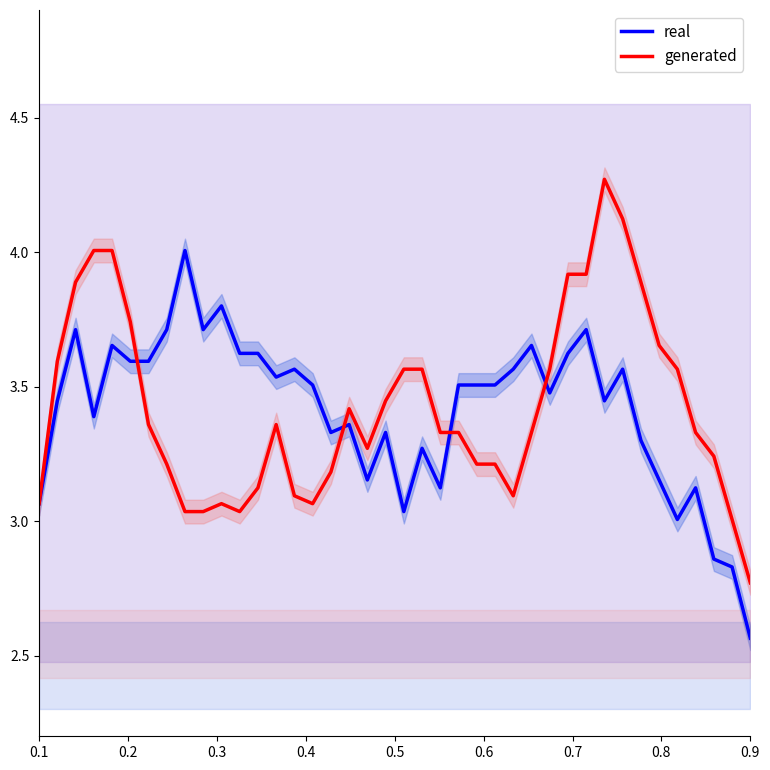

What is the highest value of the real series?

4.0